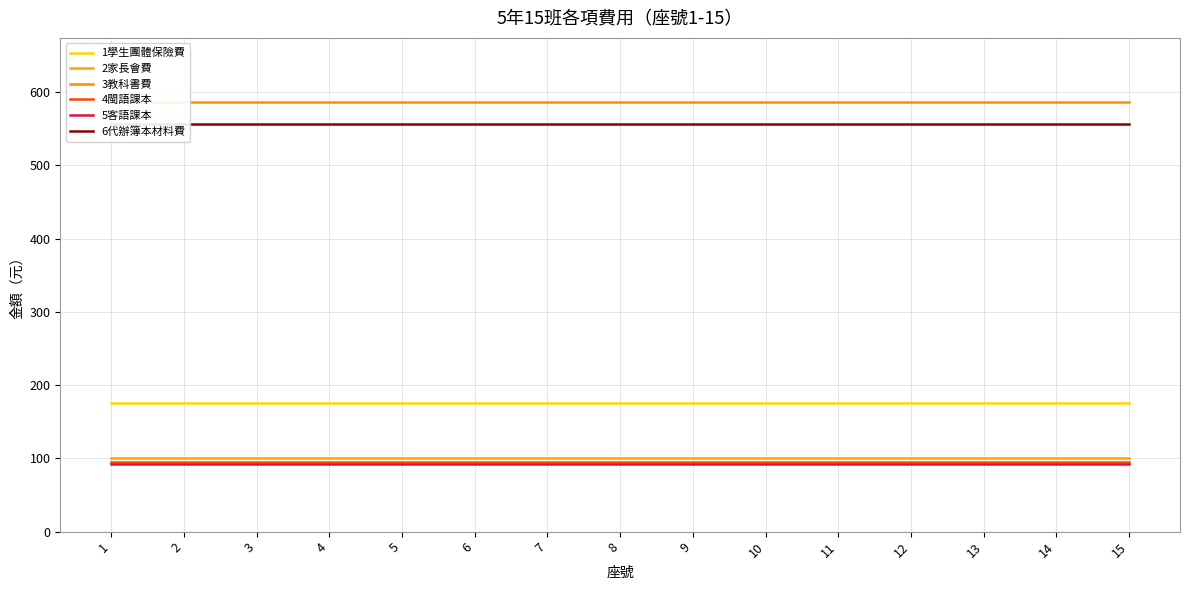

The 1學生團體保險費 series shows 59 at 5. True or false?

False